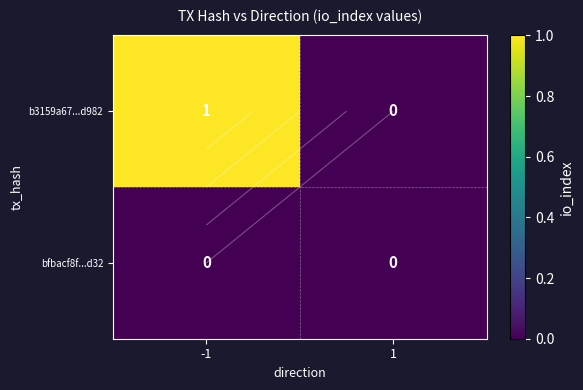

Between -1 and 1, which series saw the biggest shift?

b3159a67...d982